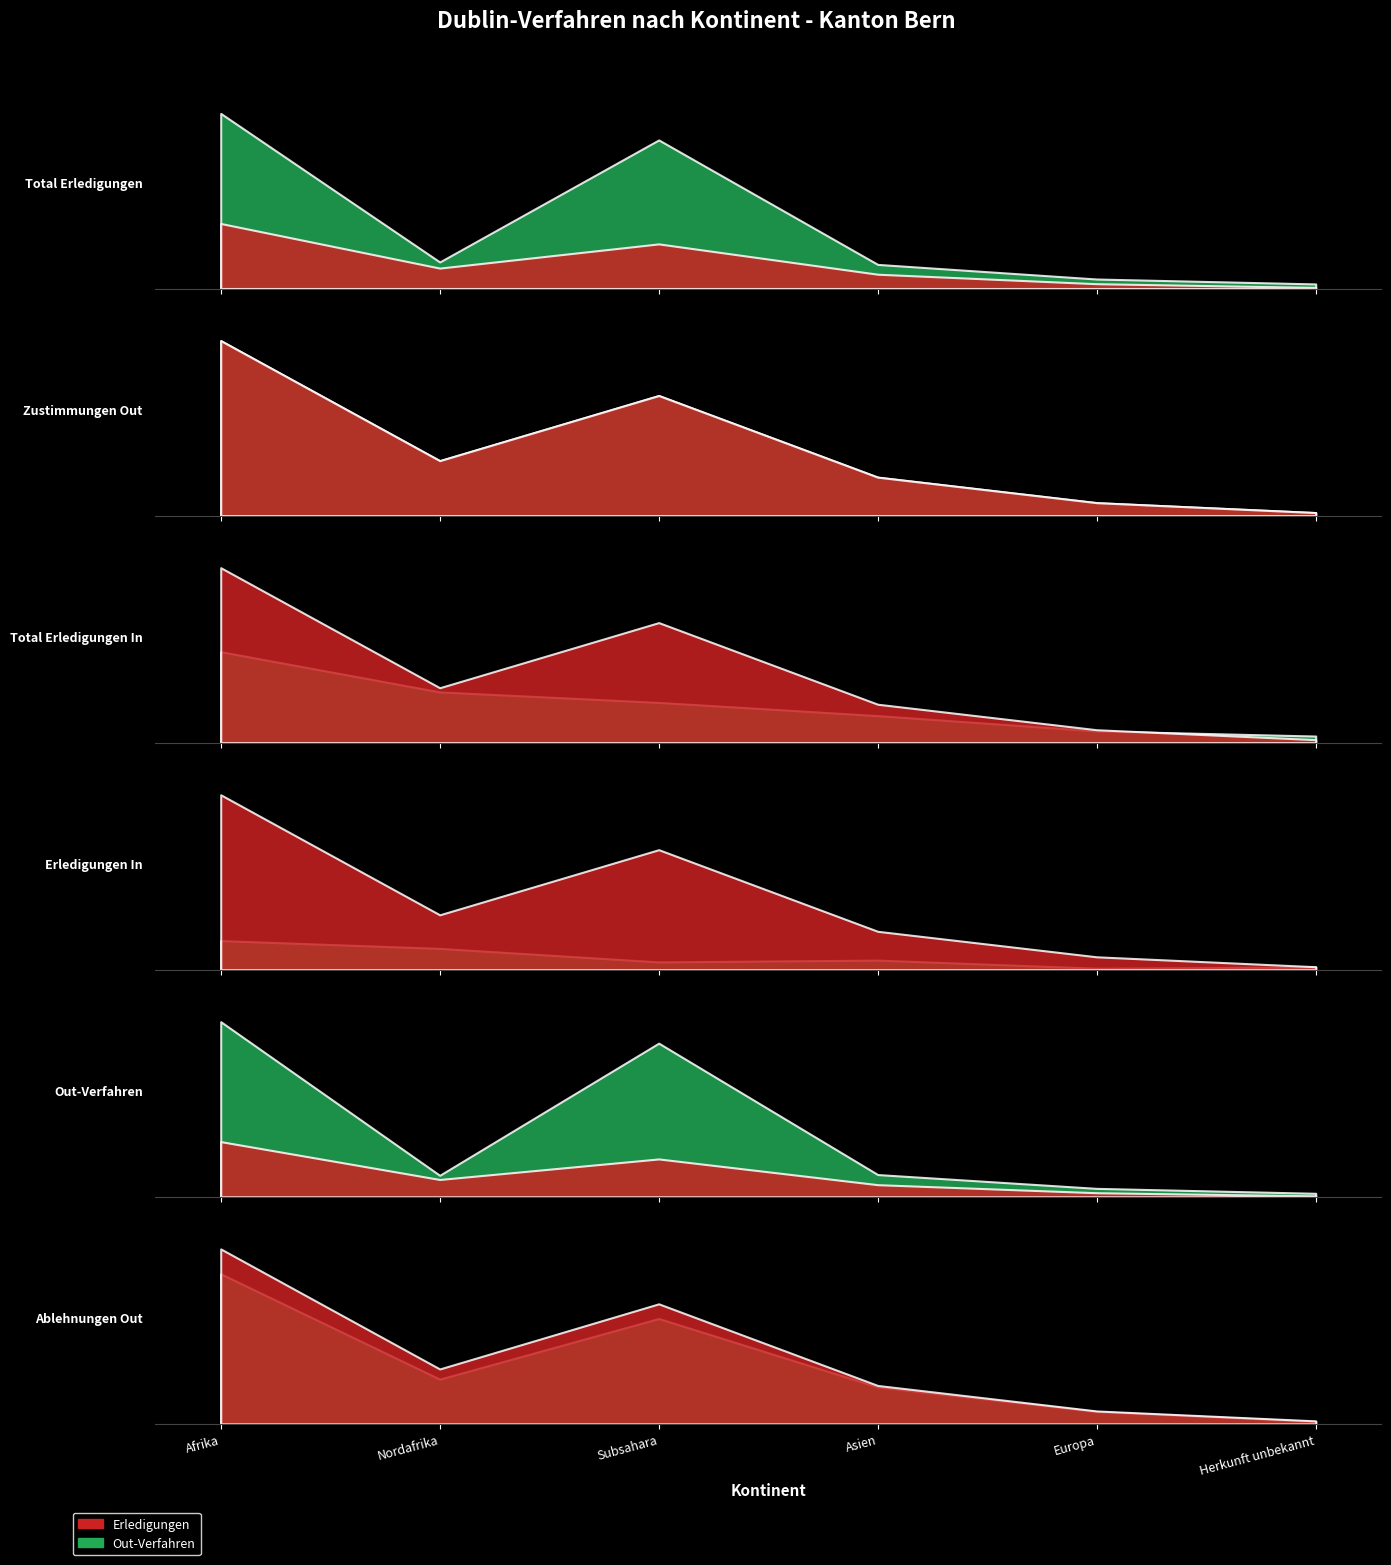

How many lines are shown in the chart?

6